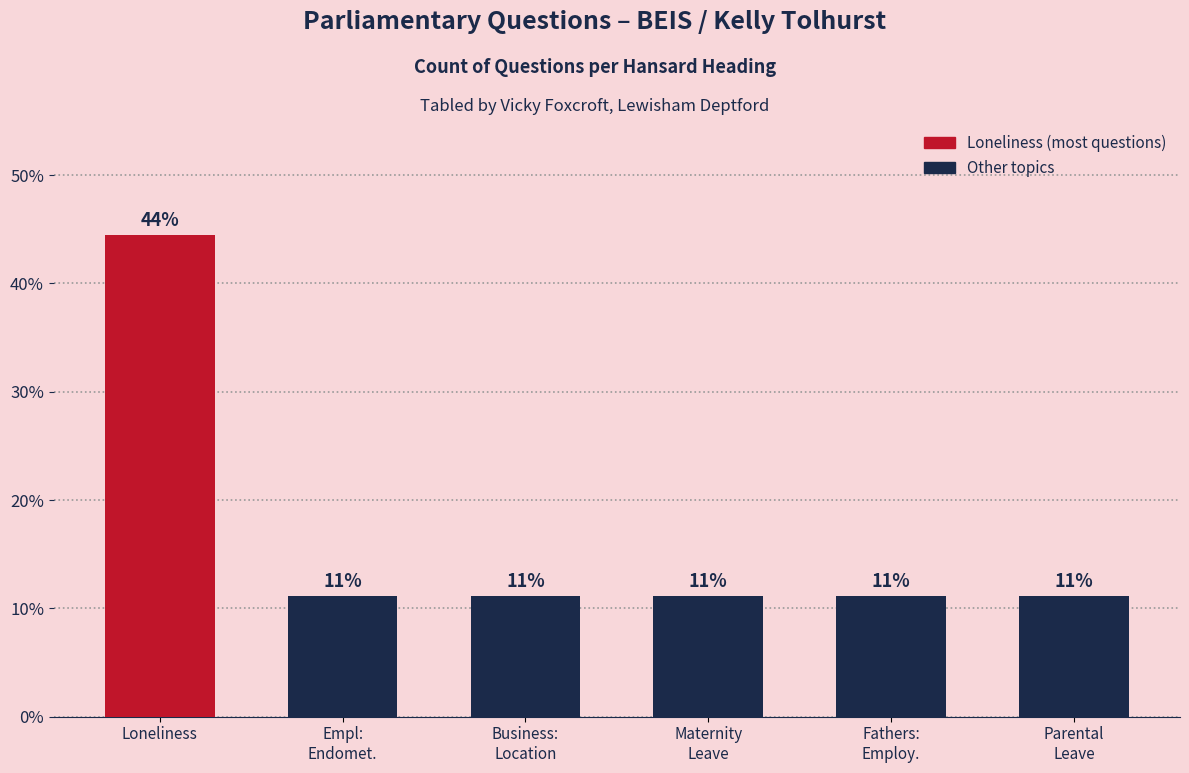

How many bars are there in total?

6